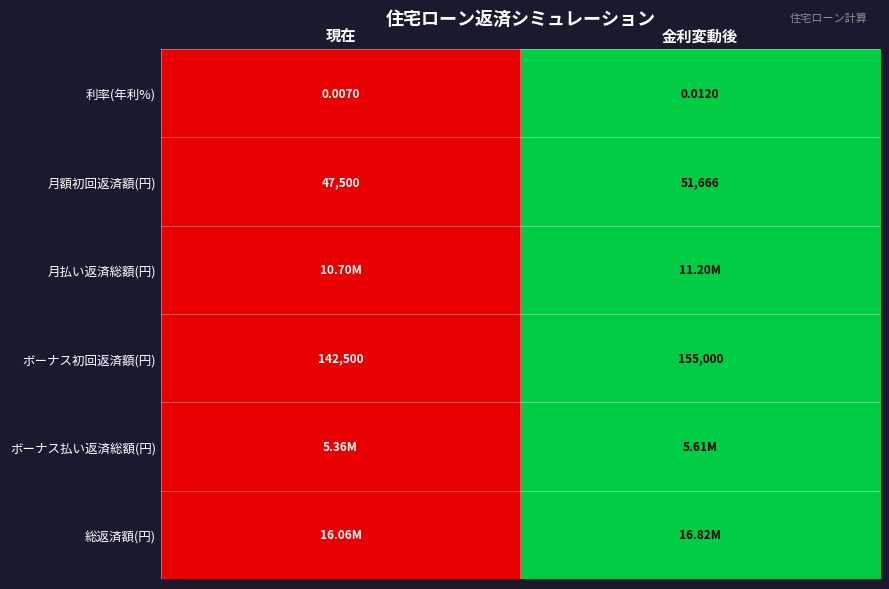

Which label corresponds to the smallest value in the chart?

現在